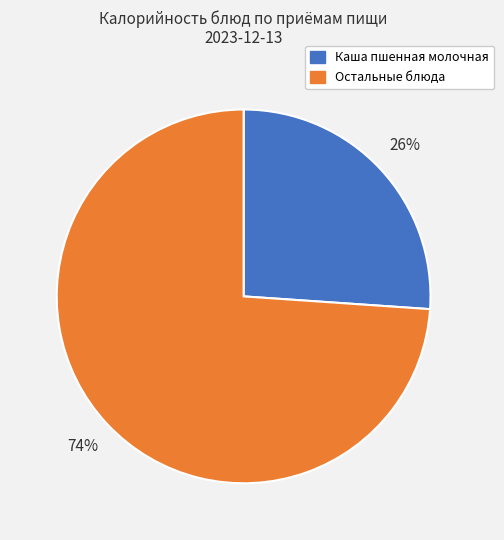

What percentage is the Каша пшенная молочная slice, to the nearest percent?

26%